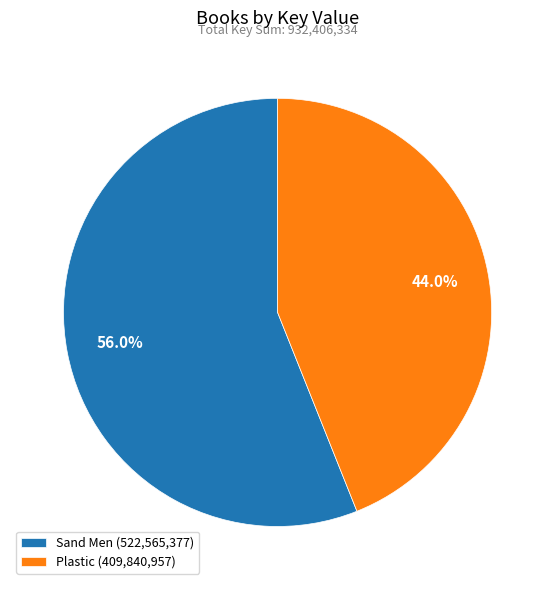

To the nearest percent, what portion does Sand Men represent?

56%